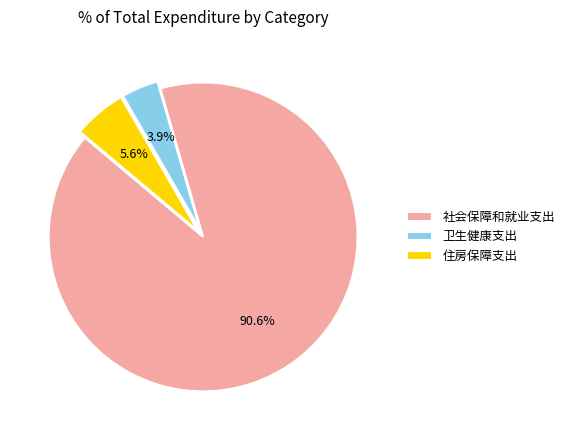

To the nearest percent, what is the combined percentage of 社会保障和就业支出 and 卫生健康支出?

94%